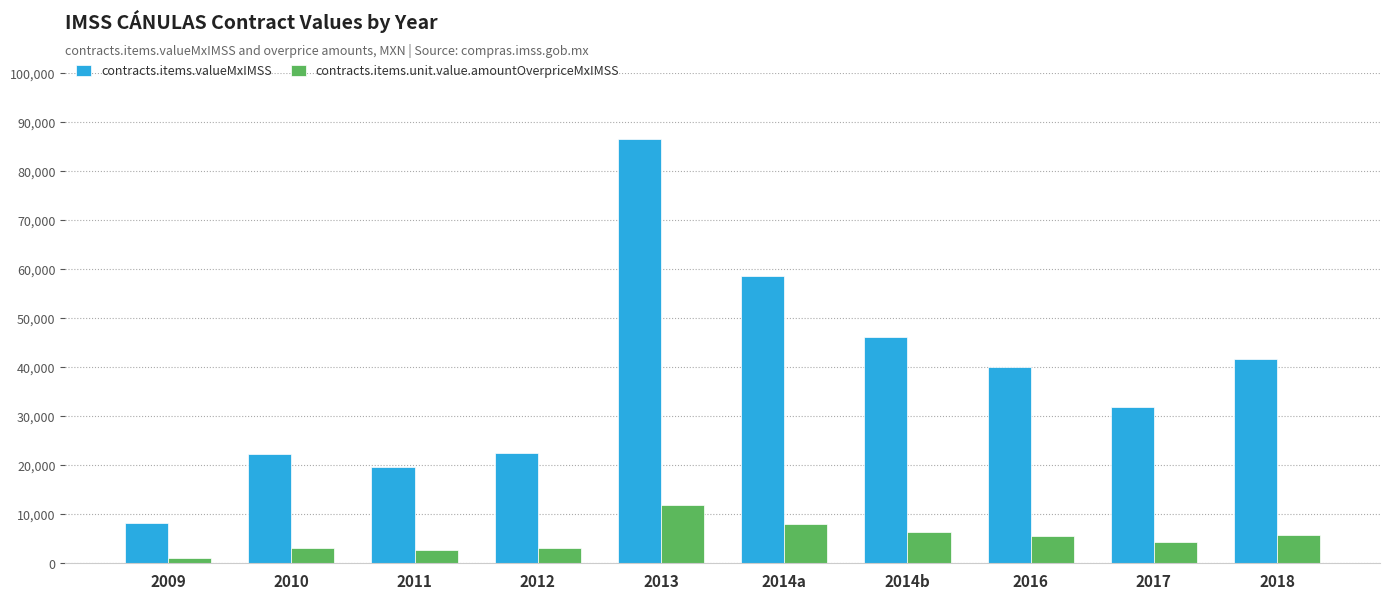

What is the difference between the highest and lowest values at 2014a?

50436.0